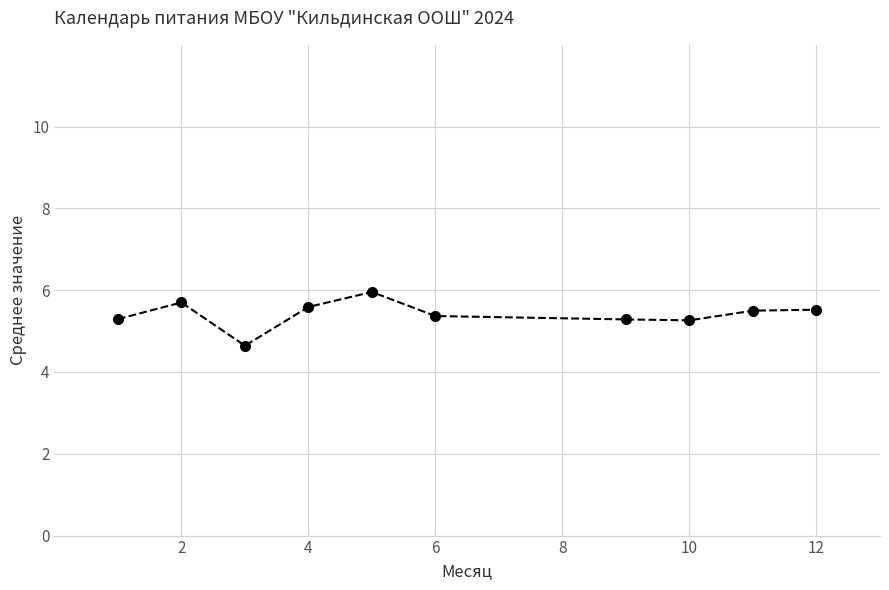

What is the average value?

5.4